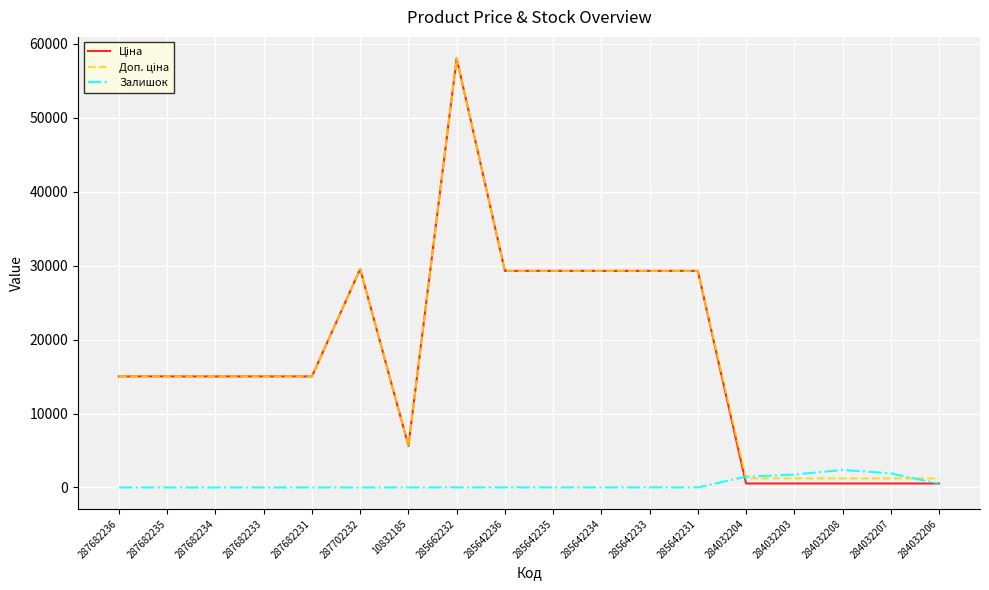

At which category is the sum across all series the highest?

285662232